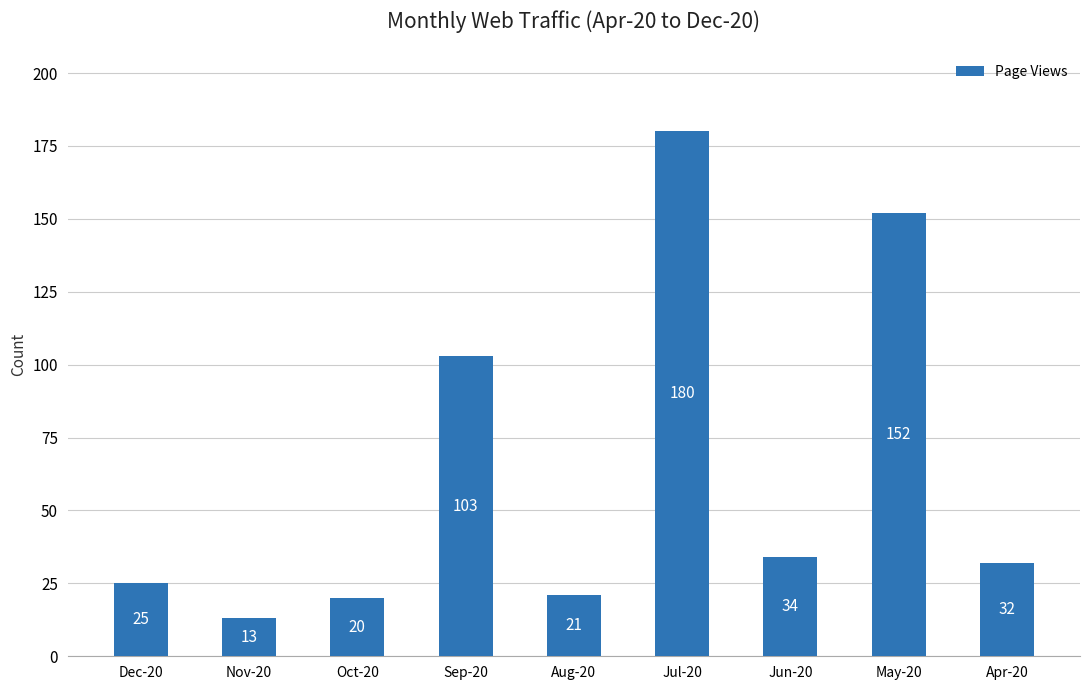

The value at Aug-20 is 21. True or false?

True